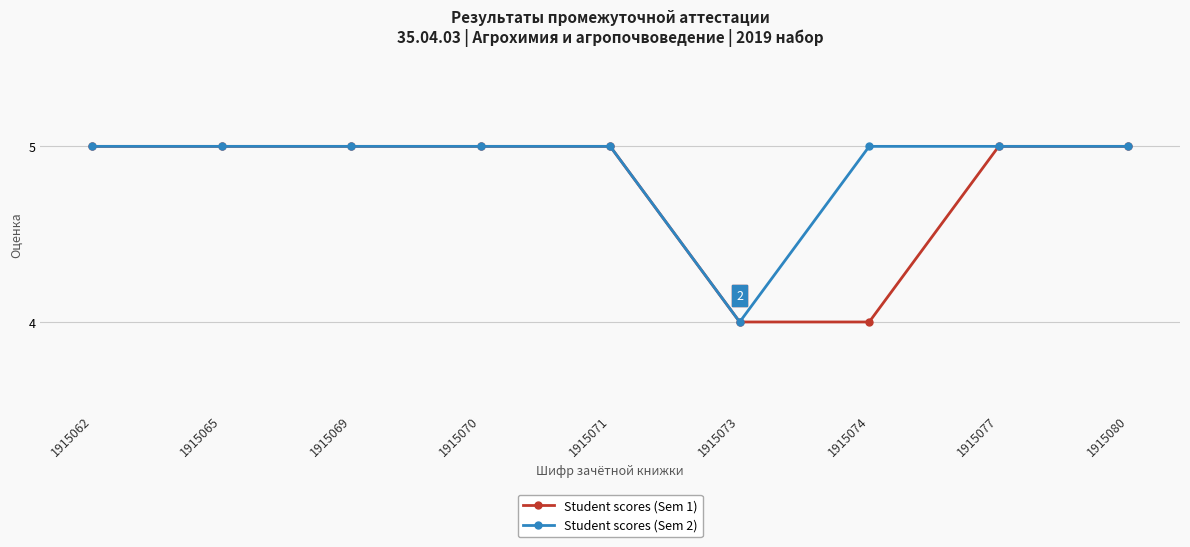

Count the number of categories in the chart.

9